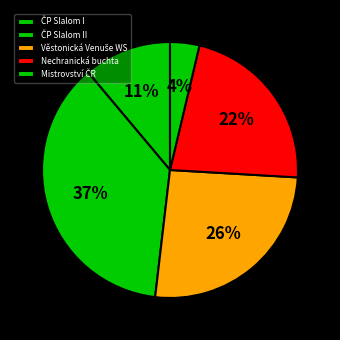

How many slices are in this pie chart?

5